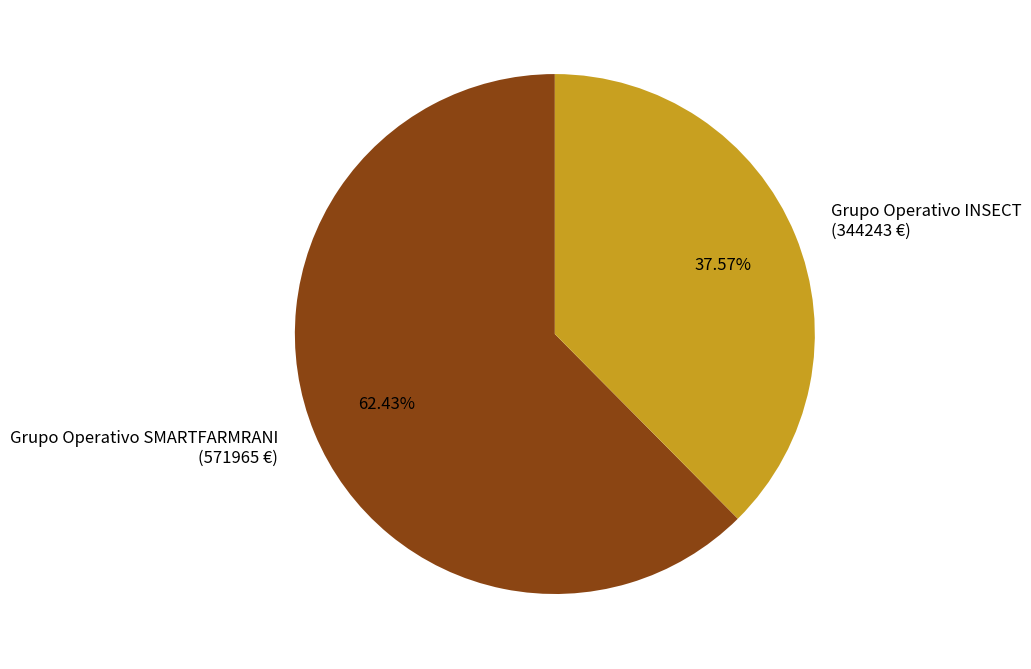

To the nearest percent, what portion does Grupo Operativo INSECT represent?

38%